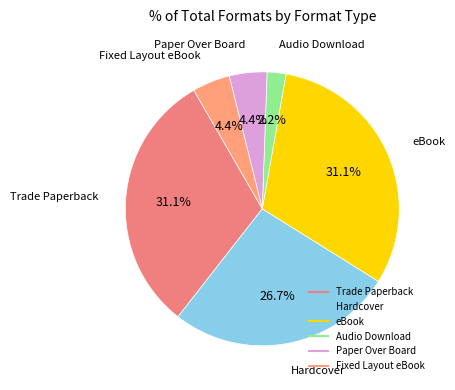

How many slices are in this pie chart?

6